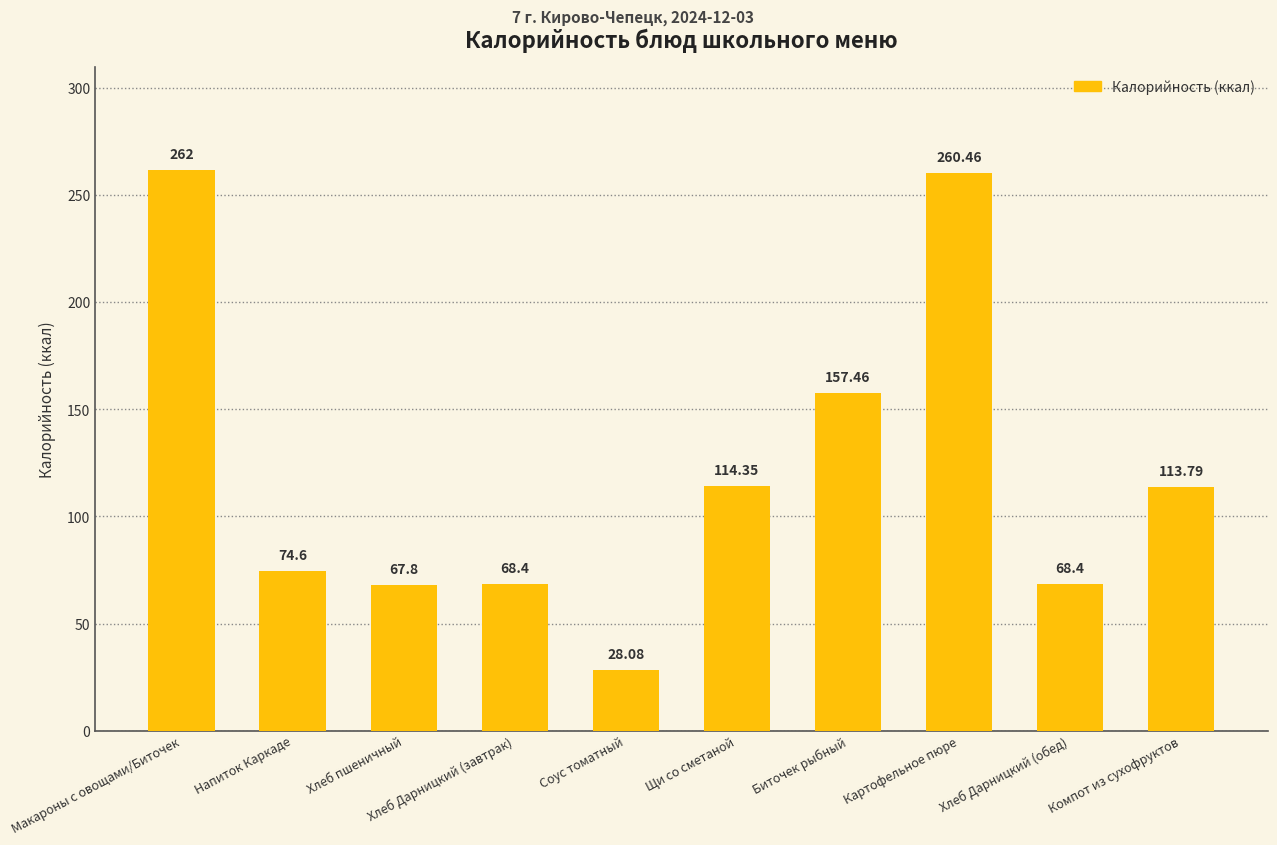

True or false: the data shows 28.1 at Соус томатный.

True